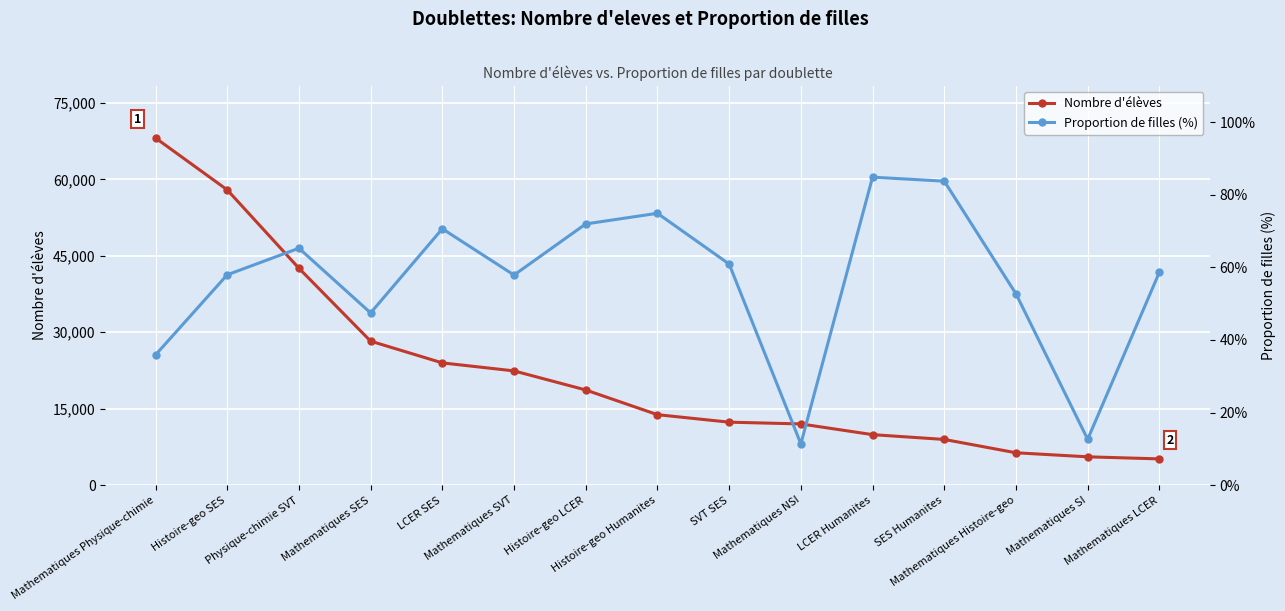

List the series in order of their peak value, highest first.

Nombre d'élèves, Proportion de filles (%)